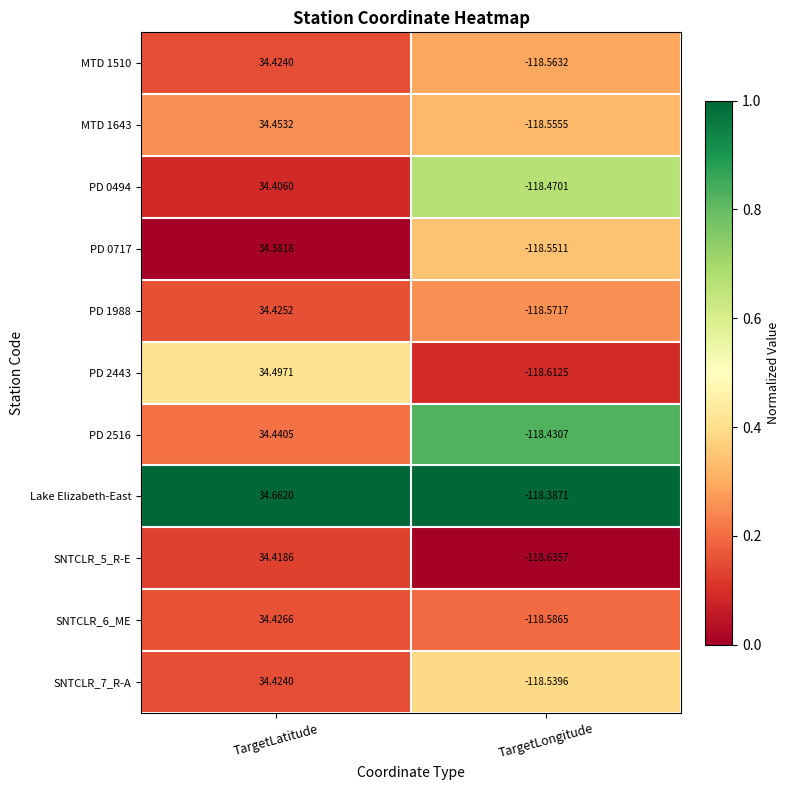

Where does the PD 0494 series first go above 34?

TargetLatitude